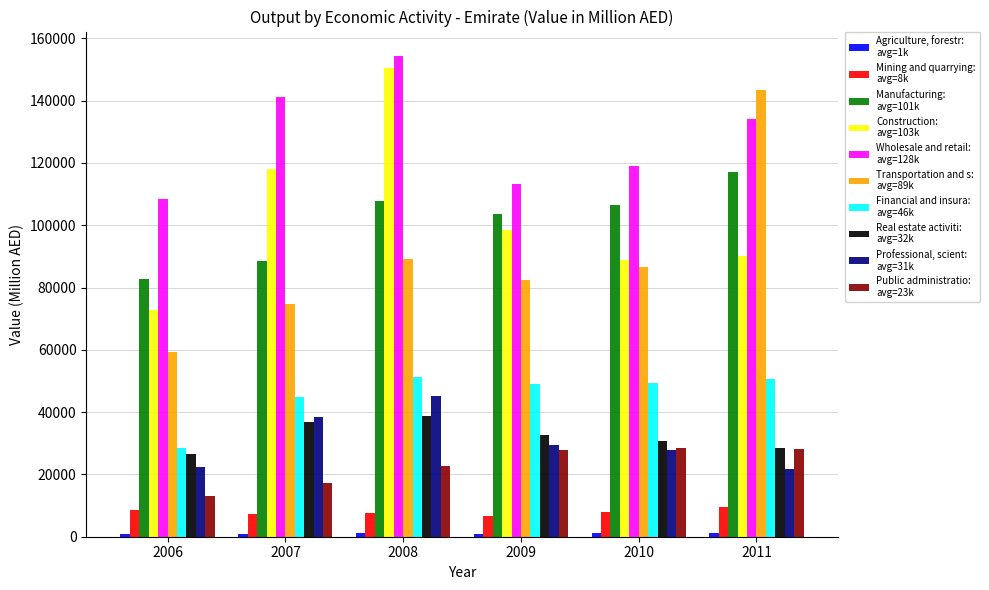

What is the greatest value displayed?

154476.5